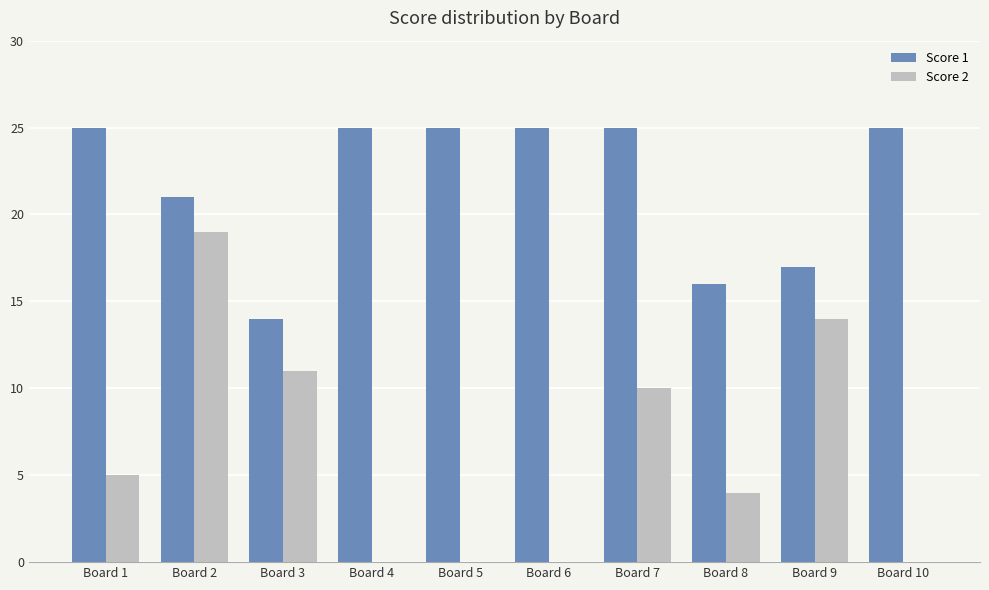

What is the highest value of the Score 1 series?

25